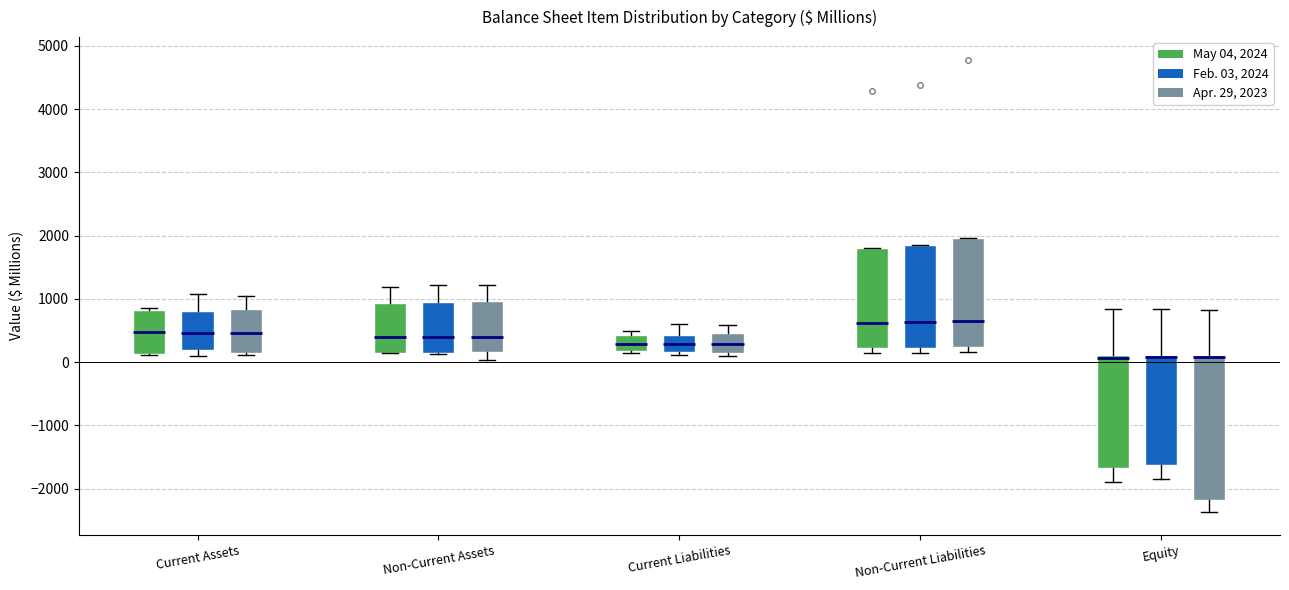

Comparing the boxes themselves (not the whiskers), which one is the tallest?

Equity (Apr. 29, 2023)